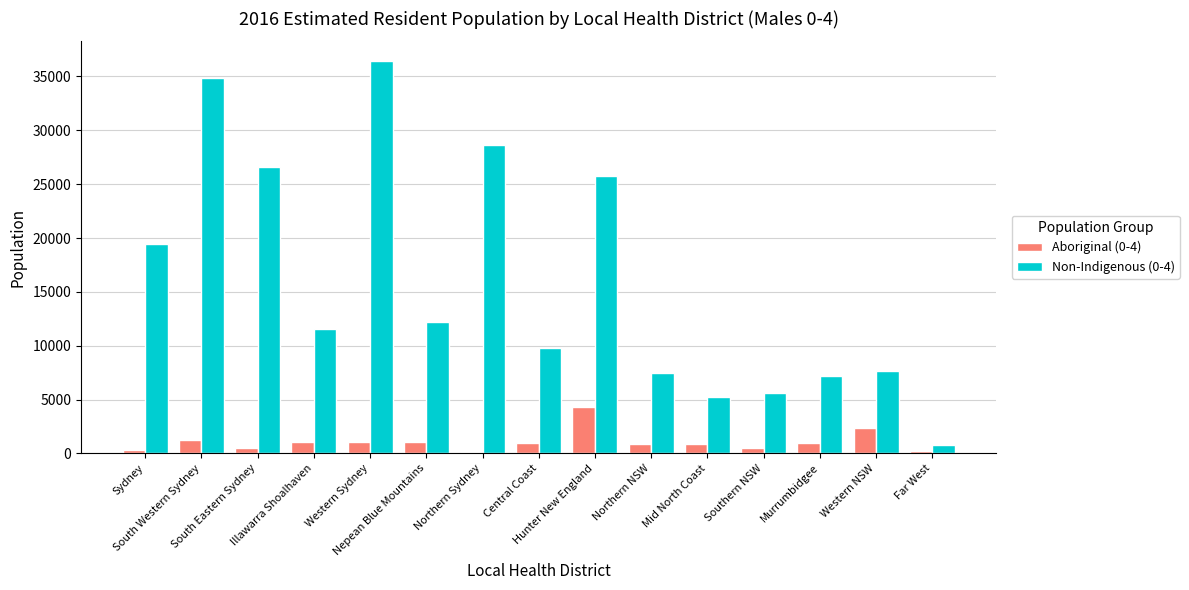

What is the maximum value for Aboriginal (0-4)?

4297.9